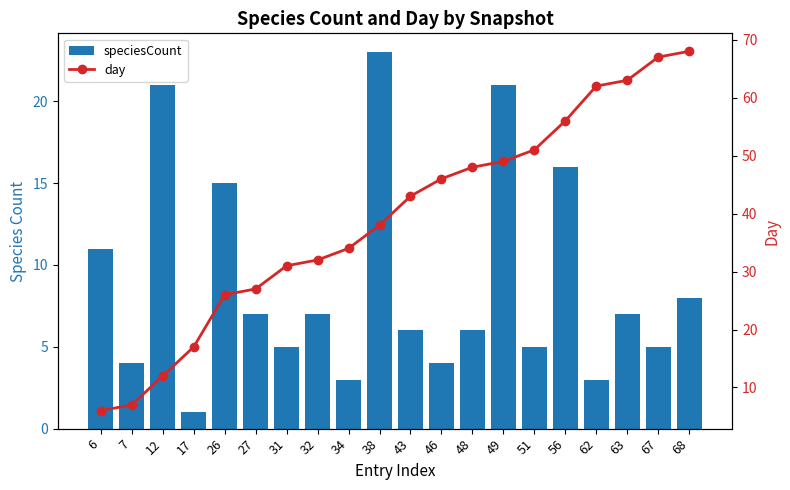

What is the approximate value of speciesCount at 7, to the nearest 5?

5